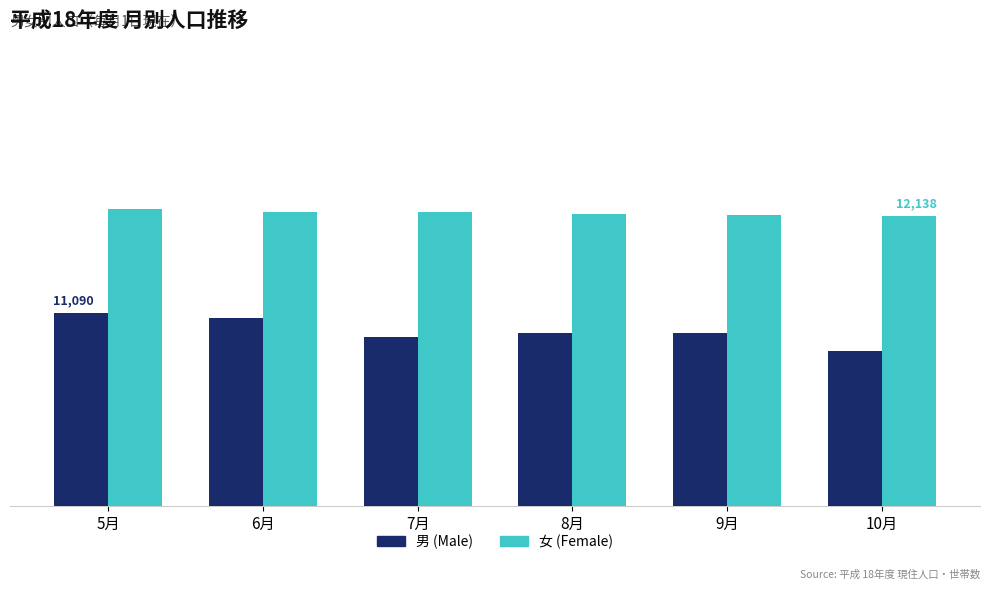

What is the greatest value displayed?

12212